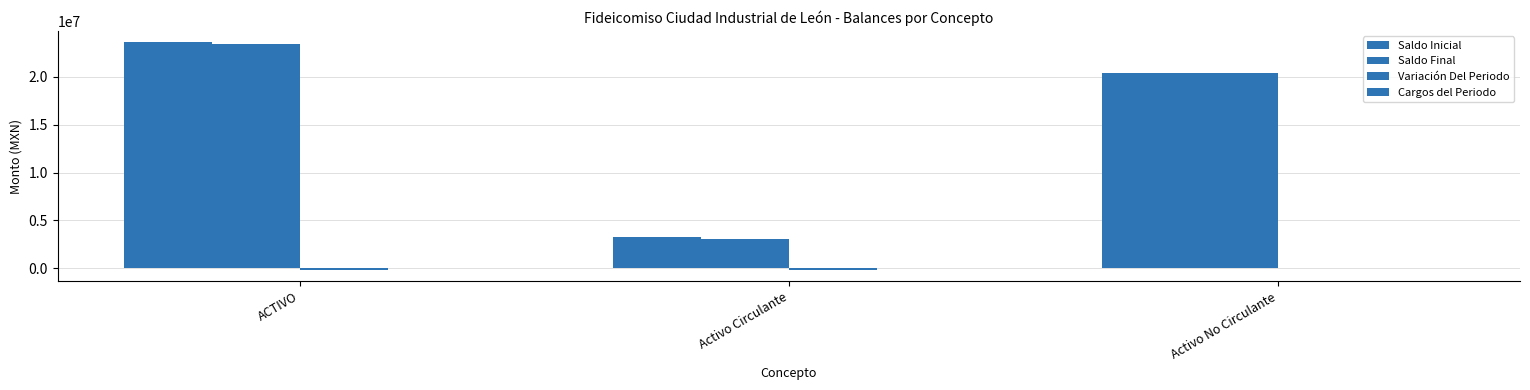

How many data points does each series have?

3